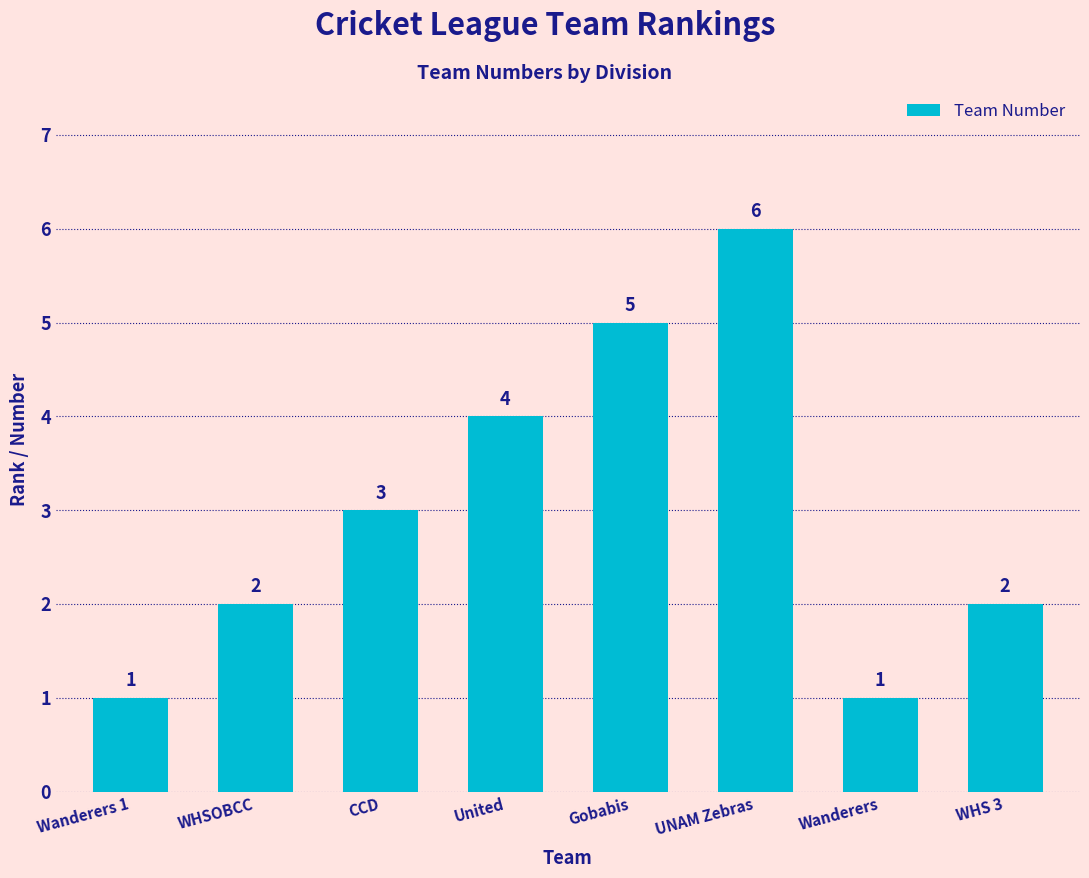

Is it true that the value at UNAM Zebras is 6?

True